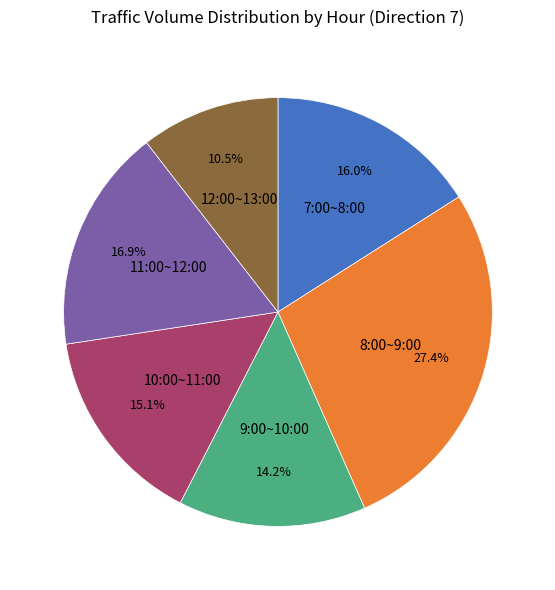

What is the ratio of the value at 12:00~13:00 to the value at 11:00~12:00?

0.6